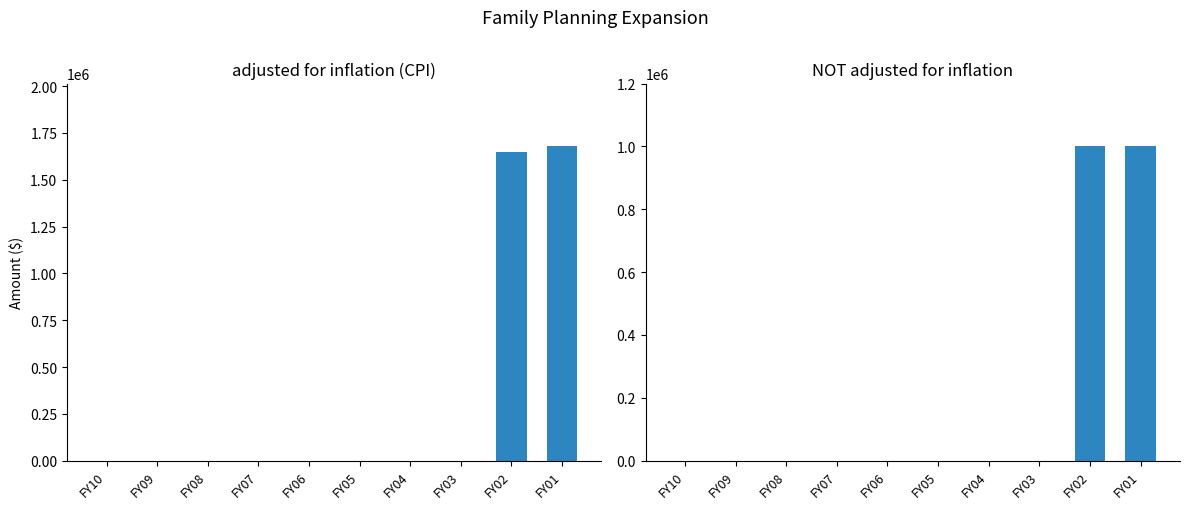

Reading right to left, list all the values displayed in this chart.

adjusted for inflation (CPI): 1678074	1648876	0	0	0	0	0	0	0	0
NOT adjusted for inflation: 1000000	1000000	0	0	0	0	0	0	0	0